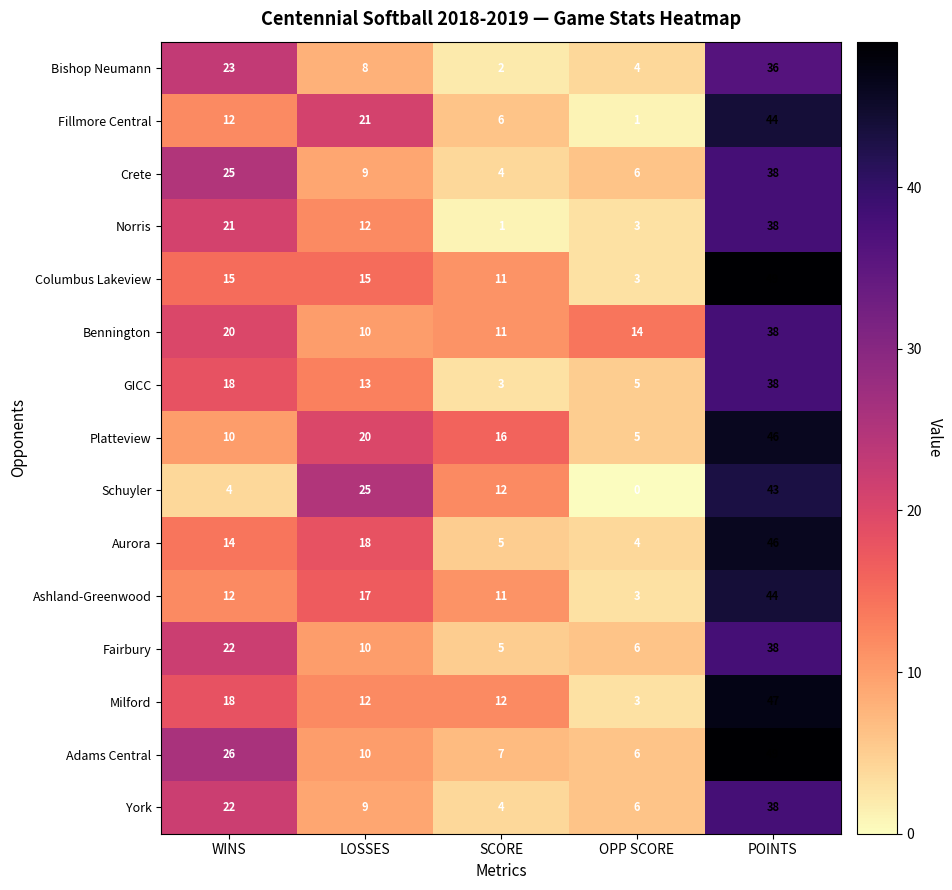

What is the highest value of the Milford series?

47